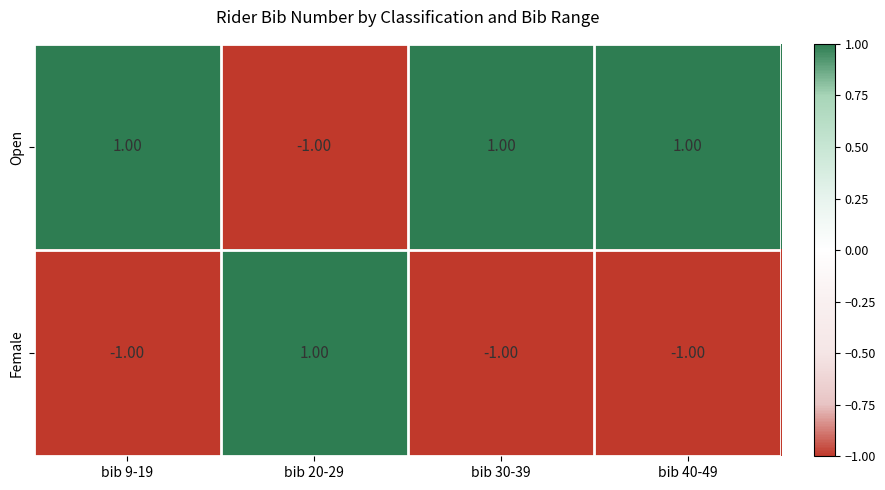

Rank the series by their average value, from highest to lowest.

Open, Female